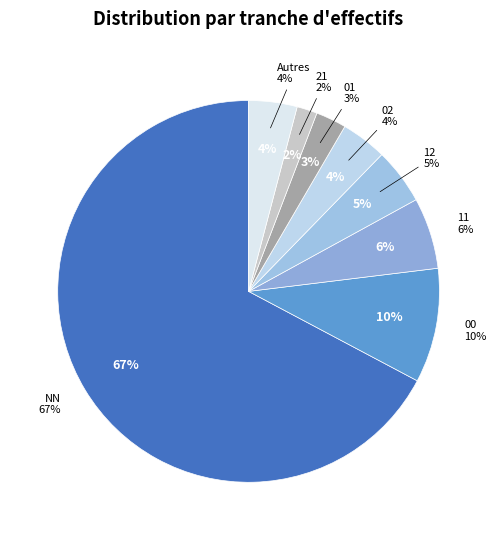

Does any single category account for the majority?

Yes